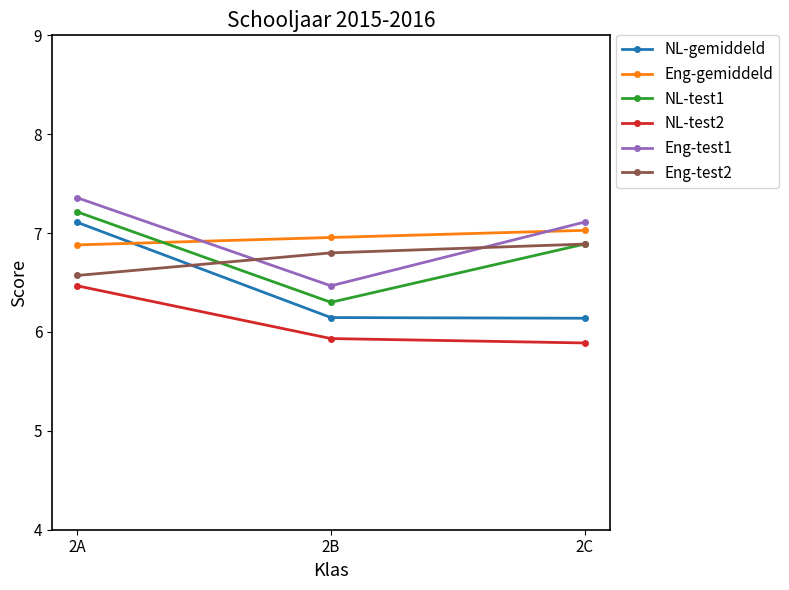

At how many categories does at least one series exceed 6?

3